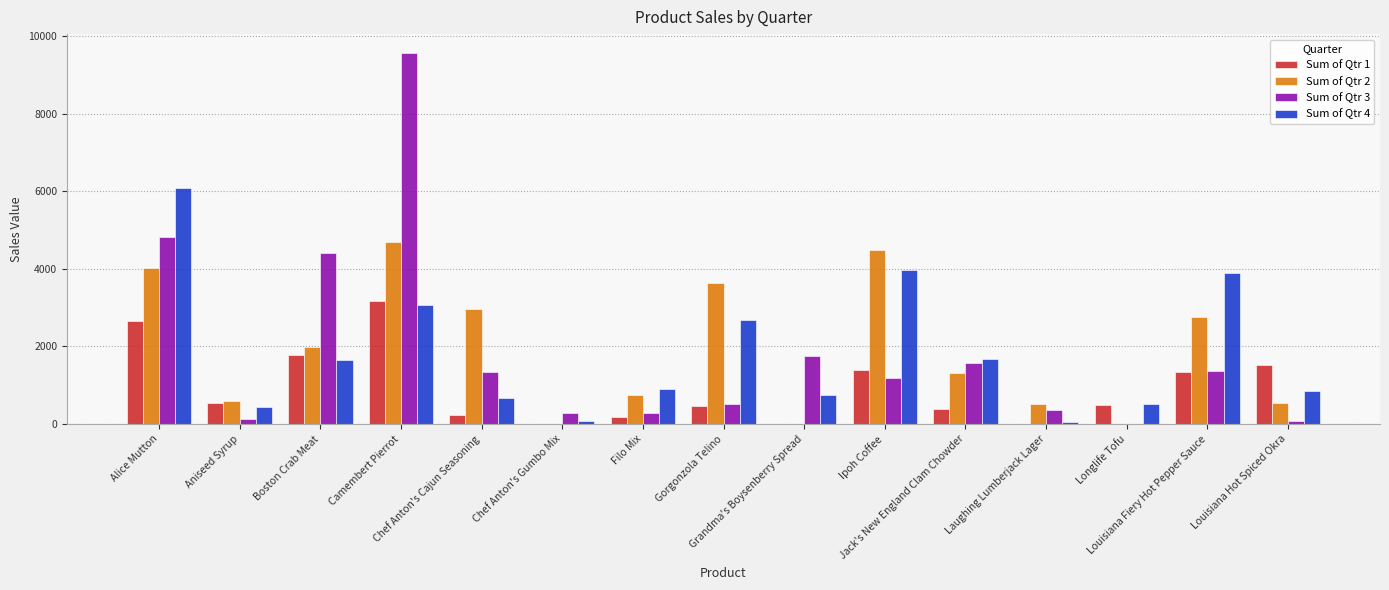

Reading left to right, what are all the values shown in this chart?

Sum of Qtr 1: 2667.6	544.0	1768.4	3182.4	225.3	0.0	187.6	464.5	0.0	1398.4	385.0	0.0	488.0	1347.4	1509.6
Sum of Qtr 2: 4013.1	600.0	1978.0	4683.5	2970.0	0.0	742.0	3639.4	0.0	4496.5	1325.0	518.0	0.0	2750.7	530.4
Sum of Qtr 3: 4836.0	140.0	4412.3	9579.5	1337.6	288.2	289.8	515.0	1750.0	1196.0	1582.6	350.0	0.0	1375.6	68.0
Sum of Qtr 4: 6087.9	440.0	1656.0	3060.0	682.0	85.4	904.8	2681.9	750.0	3979.0	1664.6	42.0	512.5	3899.5	850.0